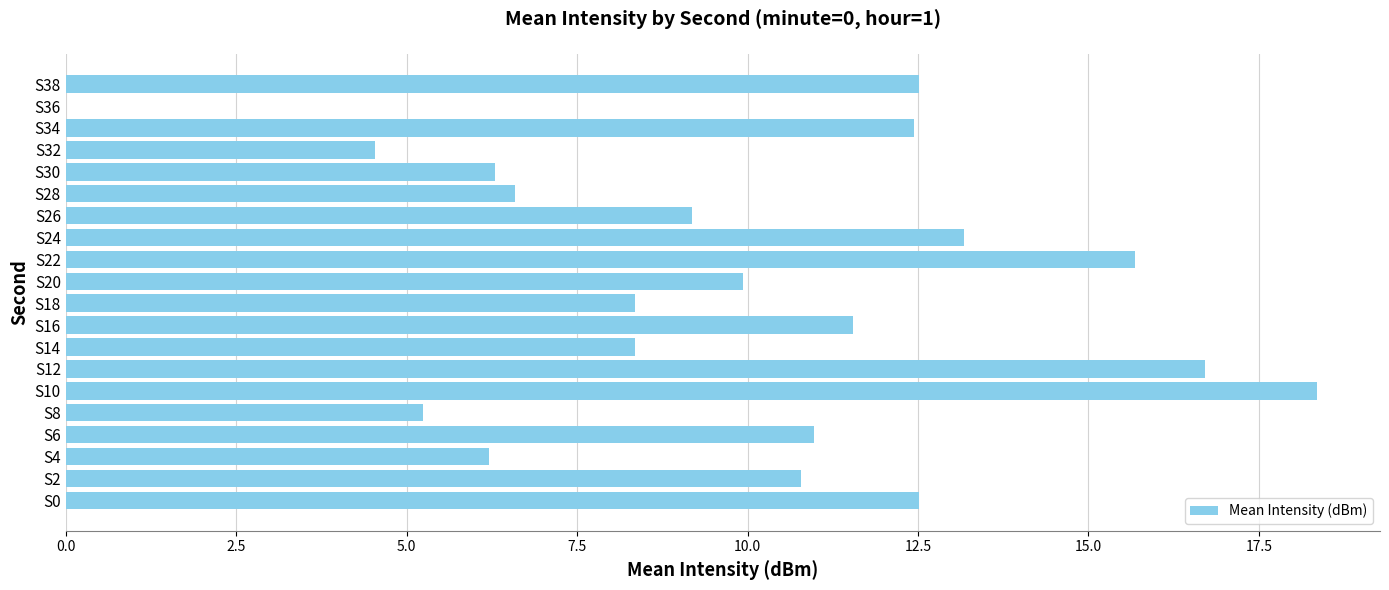

Does the chart contain stacked bars?

No